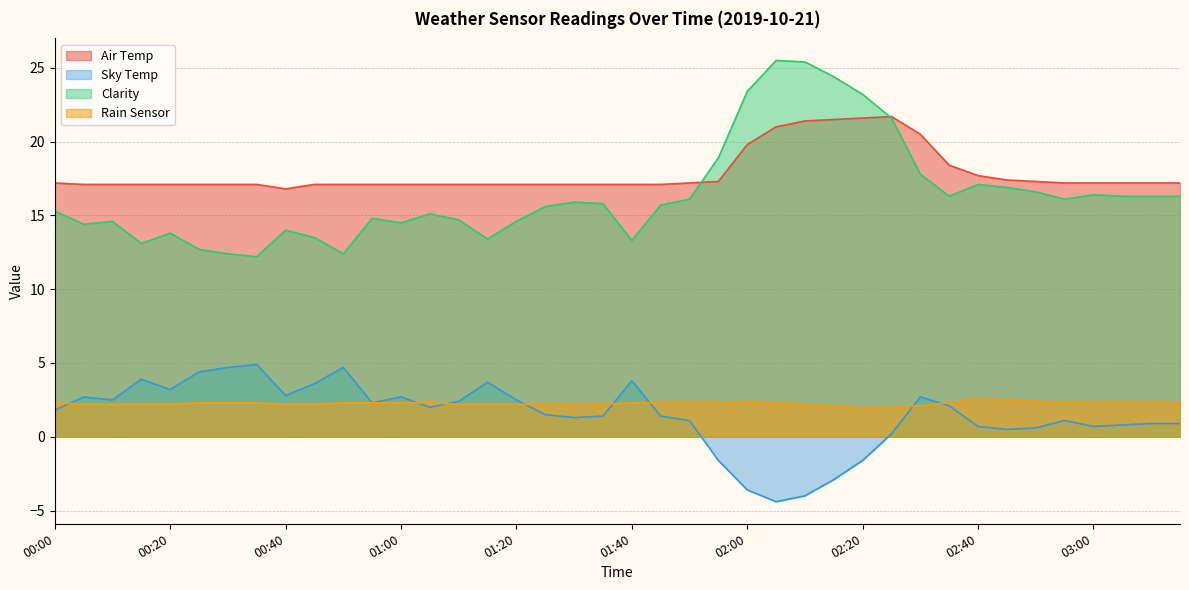

How many interior local valleys does the Air Temp series have?

1